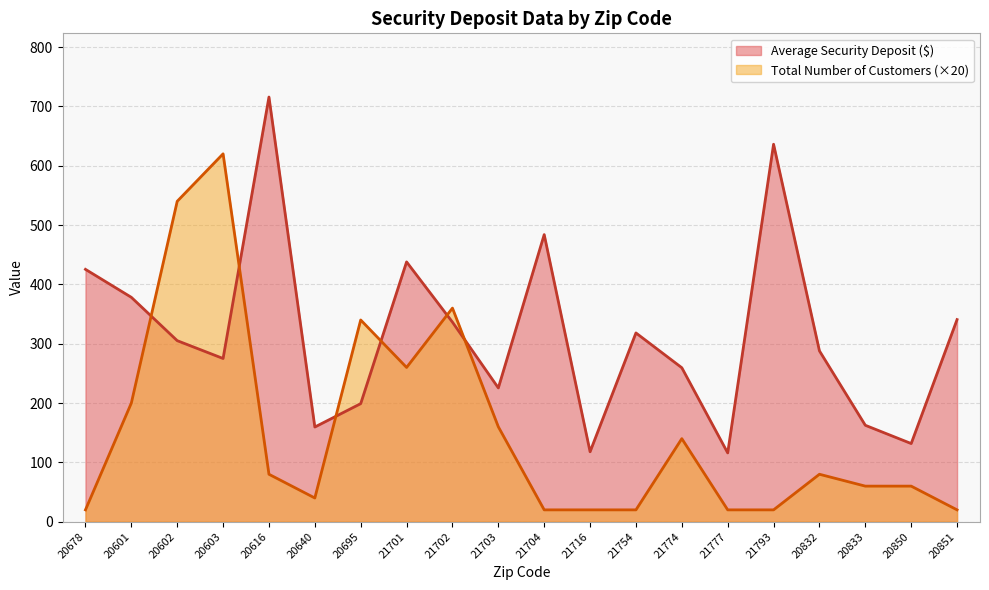

At how many categories does at least one series exceed 357?

9